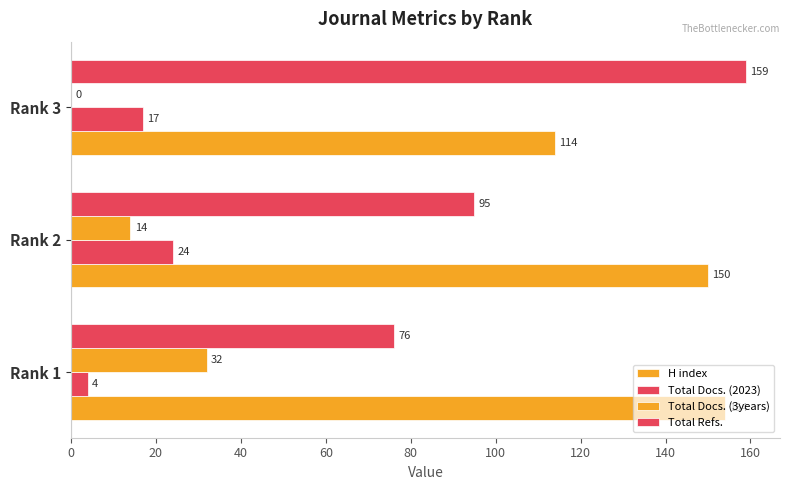

How many values in Total Docs. (3years) are above zero?

2